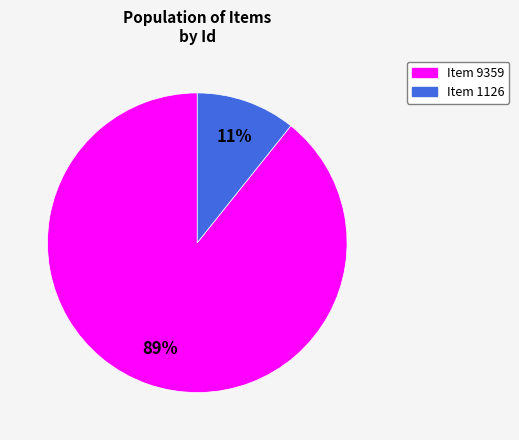

To the nearest percent, what percentage of the pie is Item 9359?

89%